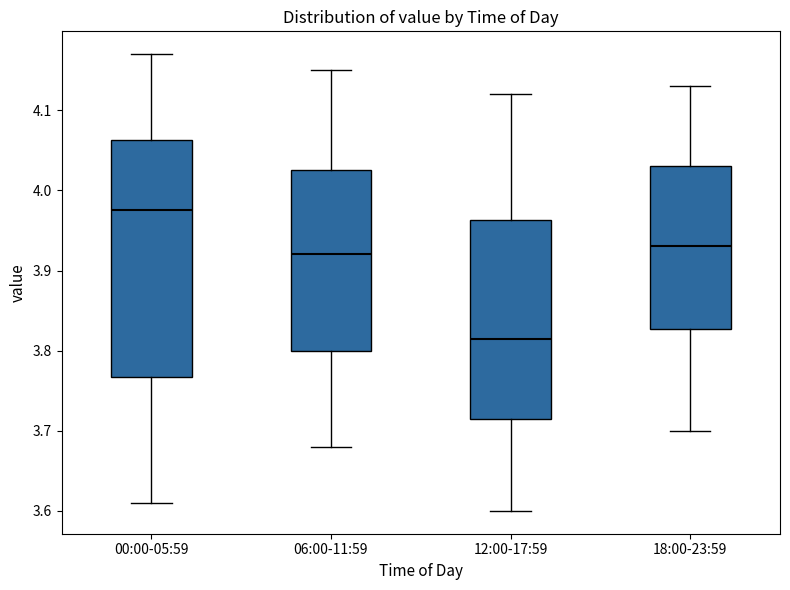

Comparing the boxes themselves (not the whiskers), which one is the tallest?

00:00-05:59